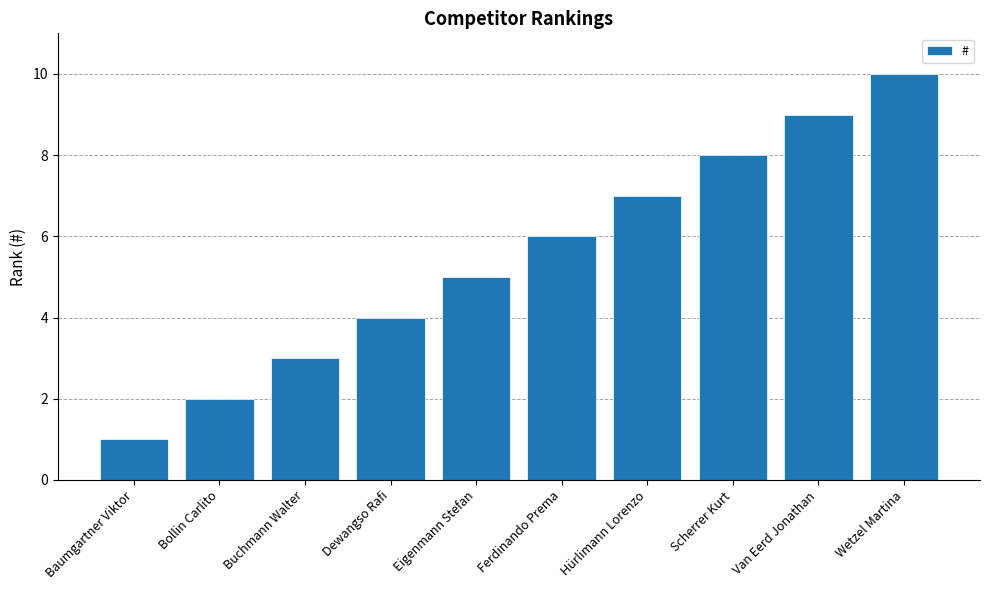

Does the chart contain stacked bars?

No